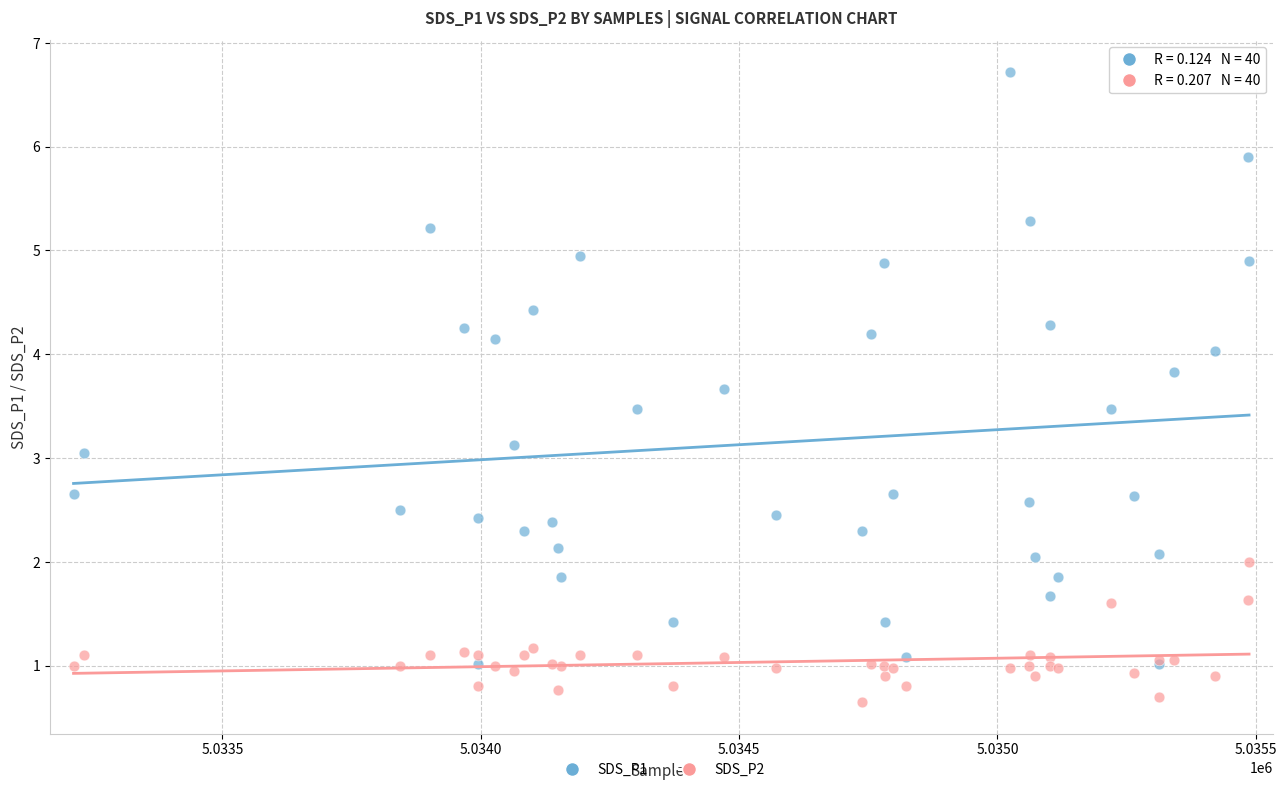

What are all the series names shown in the legend?

SDS_P1, SDS_P2